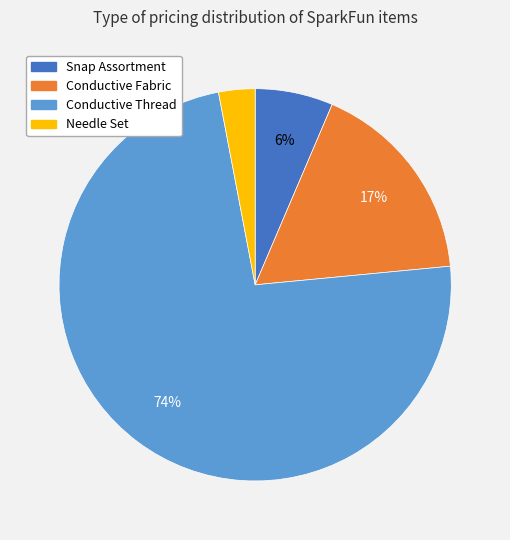

Is it true that Needle Set is 12% of the pie?

False